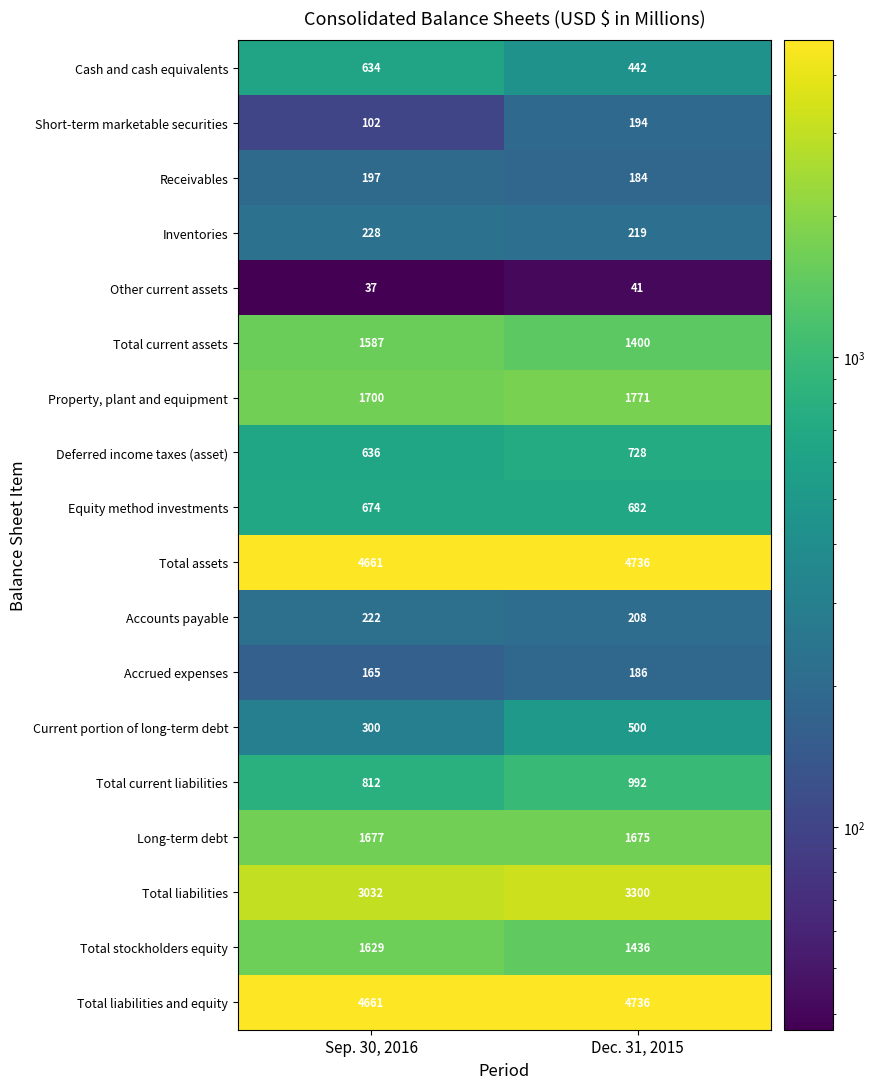

What is the sum of the Cash and cash equivalents values at Dec. 31, 2015 and Sep. 30, 2016?

1076